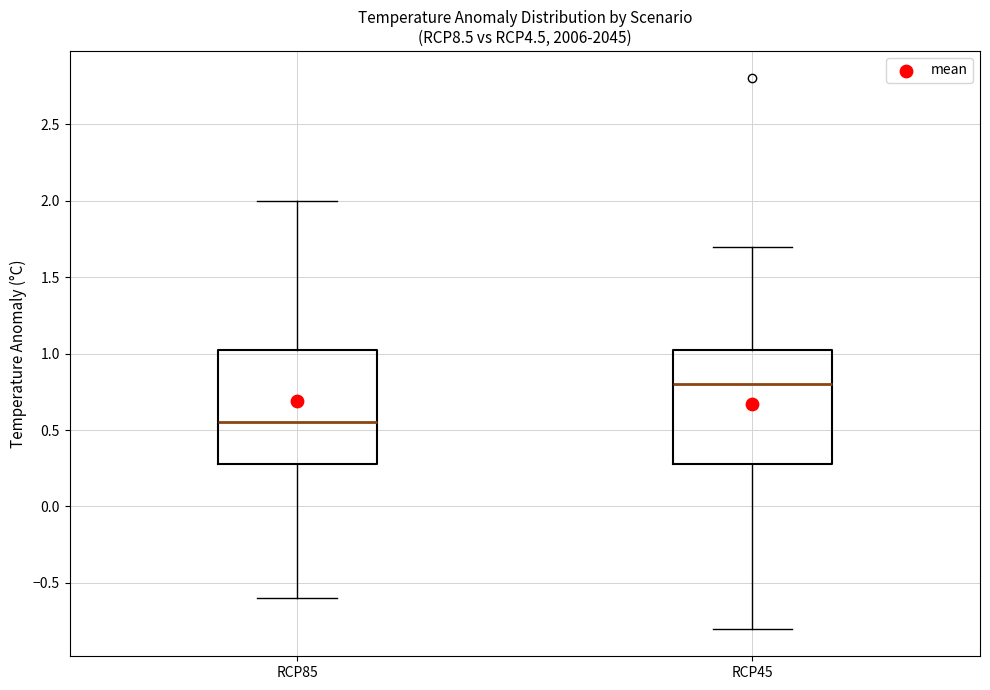

Reading left to right, transcribe this box plot: for each box, give where its median line is, the range the box spans, and where its two whiskers end, as read against the y-axis. The values are not printed on the chart, so give them approximately, as read against the axis.

RCP85: median 0.55, box 0.30 to 1.05, whiskers -0.60 to 2.00
RCP45: median 0.80, box 0.30 to 1.05, whiskers -0.80 to 1.70